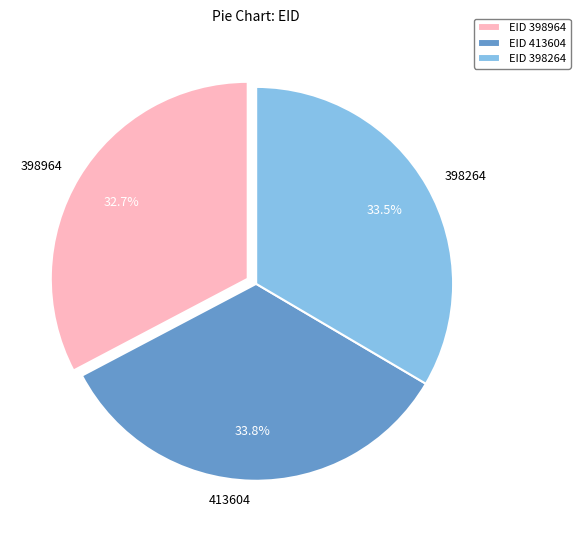

To the nearest percent, what portion does 413604 represent?

34%